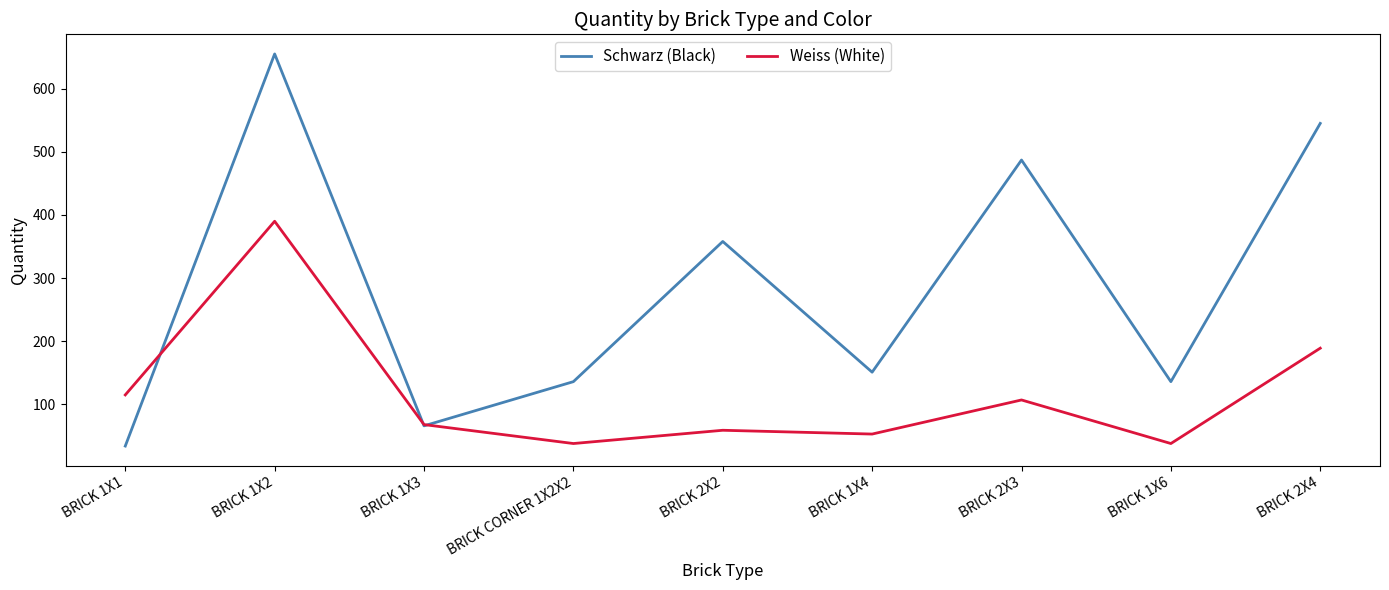

In Schwarz (Black), how many points are higher than both neighbors (excluding endpoints)?

3